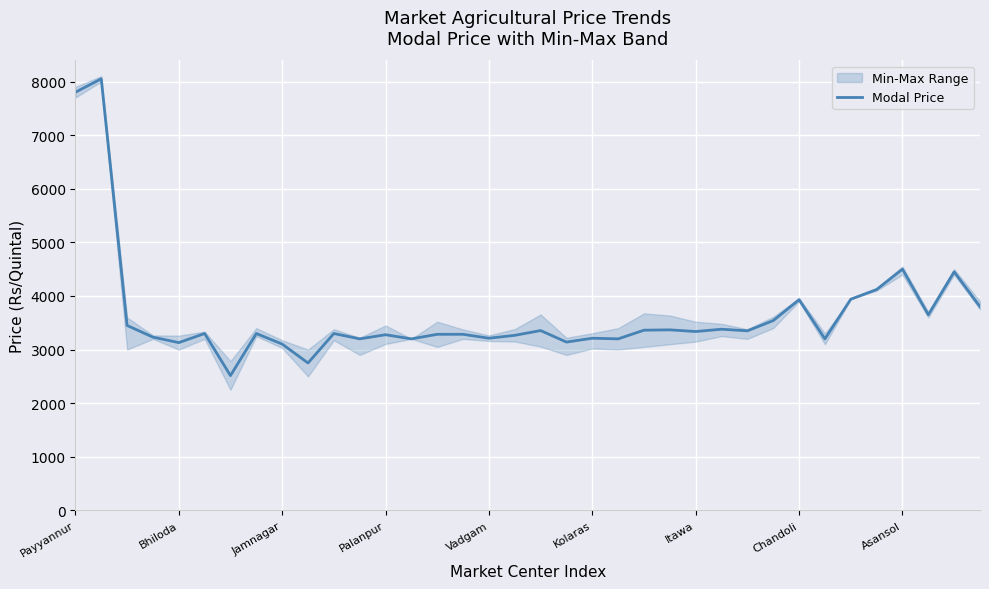

How many points are lower than both their immediate neighbors (excluding endpoints)?

12